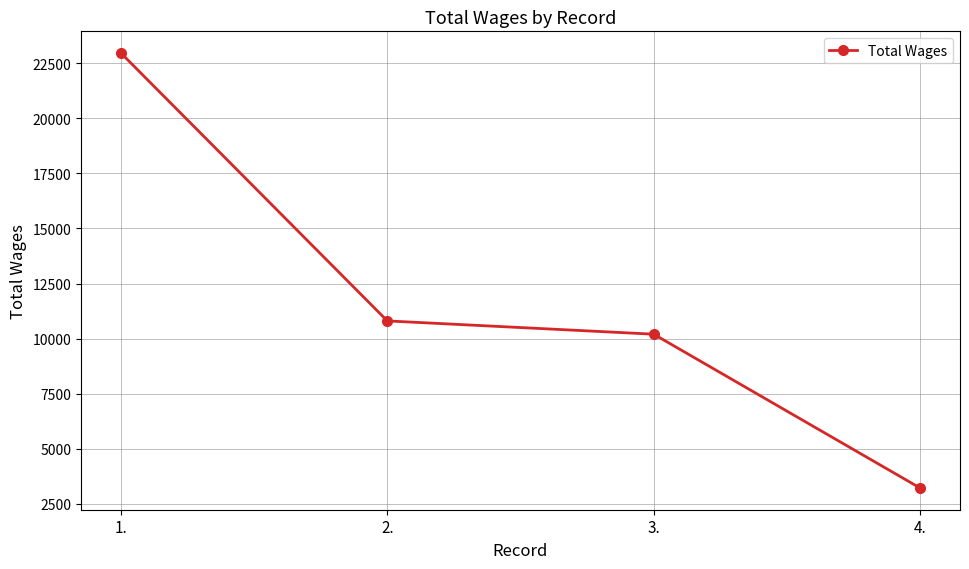

What is the change in value from 1. to 4.?

-19747